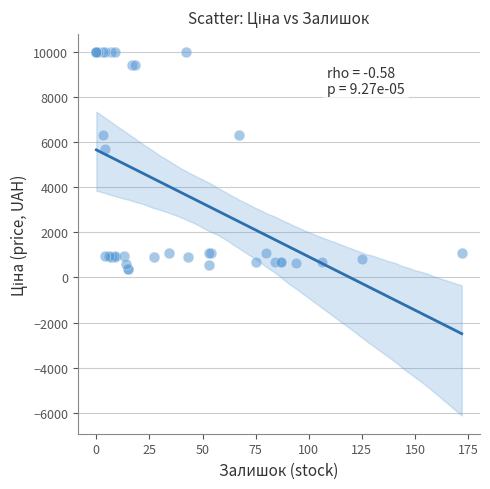

What Y value in the scatter plot is closest to 5167?

5673.8